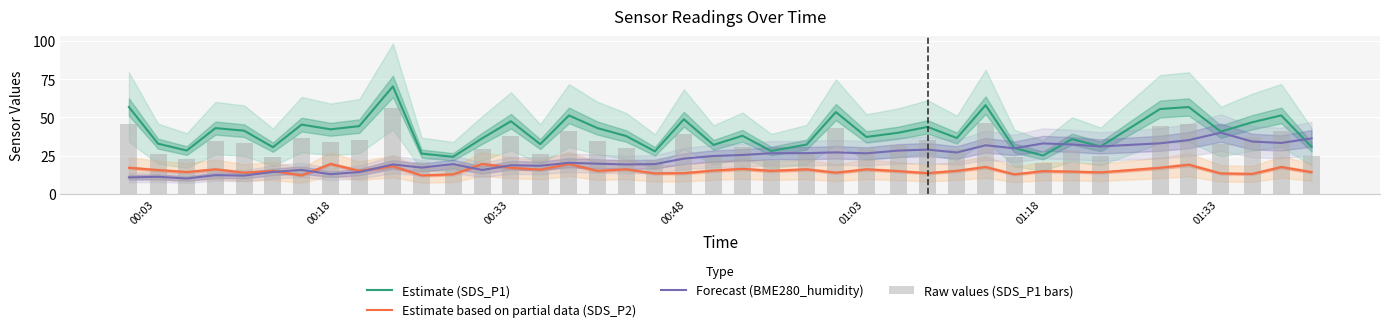

True or false: Estimate (SDS_P1) and Estimate based on partial data (SDS_P2) cross at least once.

False